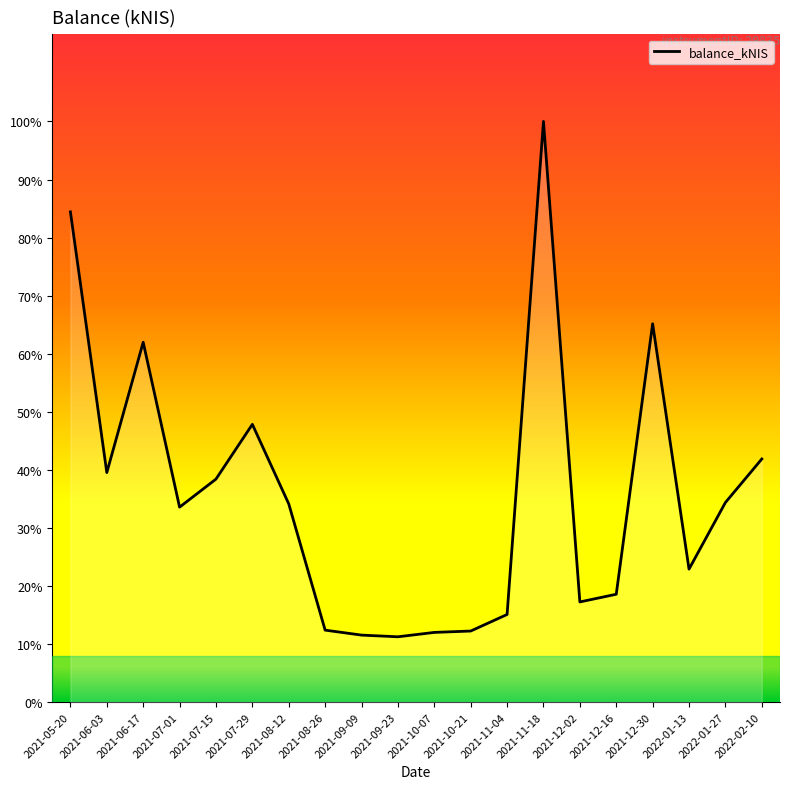

Does the chart display data point markers on the line(s)?

No